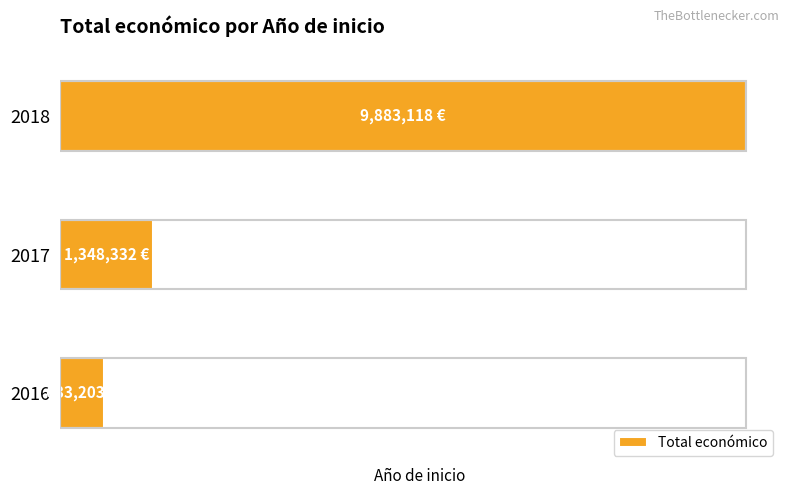

Does the chart contain any negative values?

No